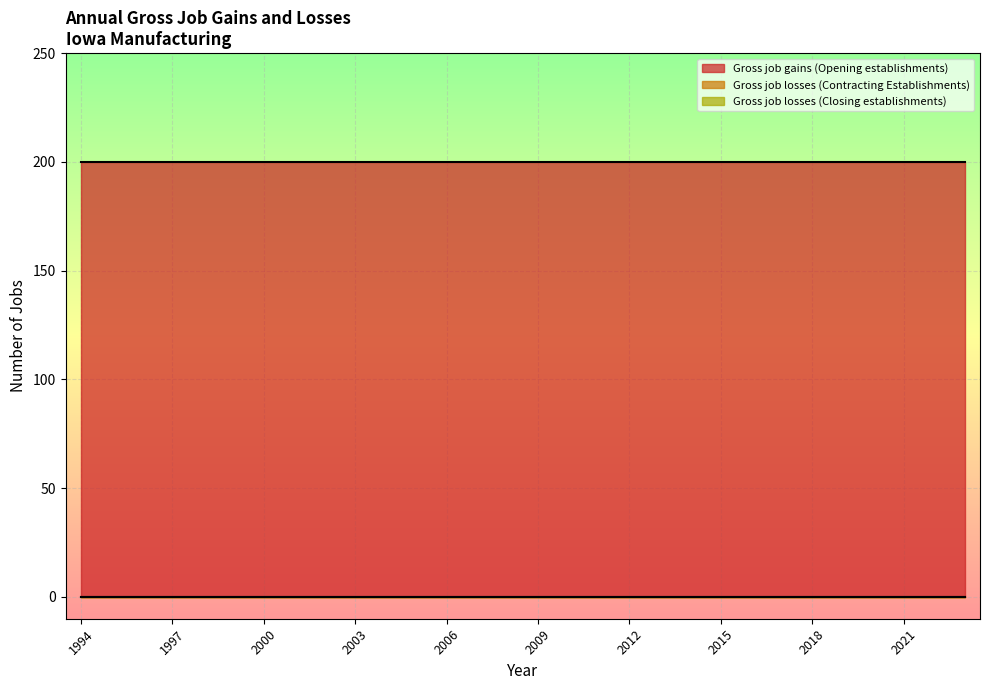

Reading right to left, transcribe all the data shown in this chart.

Gross job gains (Opening establishments): 200	200	200	200	200	200	200	200	200	200	200	200	200	200	200	200	200	200	200	200	200	200	200	200	200	200	200	200	200	200
Gross job losses (Contracting Establishments): 0	0	0	0	0	0	0	0	0	0	0	0	0	0	0	0	0	0	0	0	0	0	0	0	0	0	0	0	0	0
Gross job losses (Closing establishments): 0	0	0	0	0	0	0	0	0	0	0	0	0	0	0	0	0	0	0	0	0	0	0	0	0	0	0	0	0	0